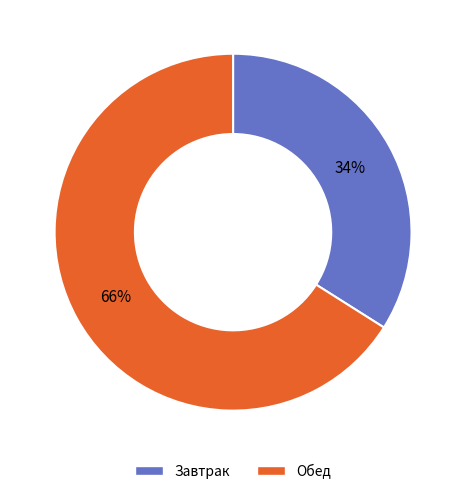

Do Обед and Завтрак together represent more than half of the pie?

Yes